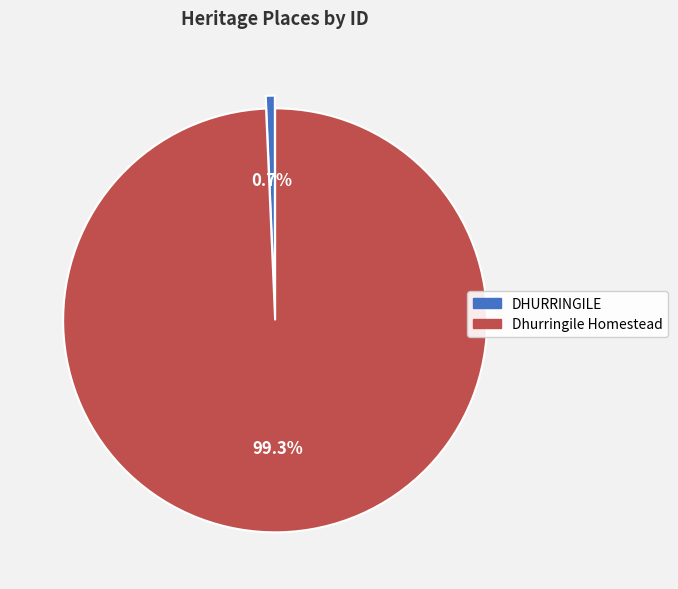

What percentage is the DHURRINGILE slice, to the nearest percent?

1%